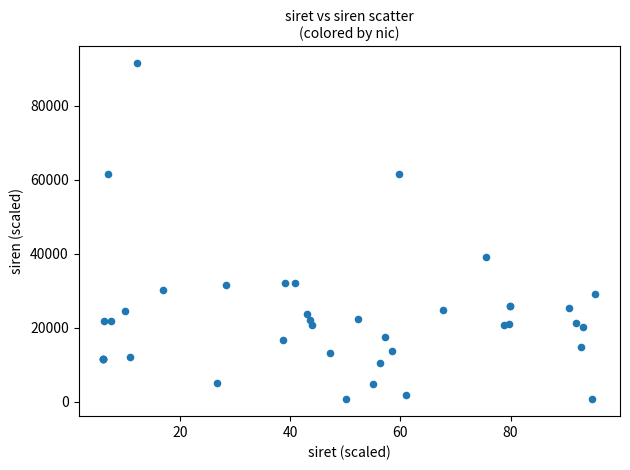

What Y value in the scatter plot is closest to 46073?

39001.8